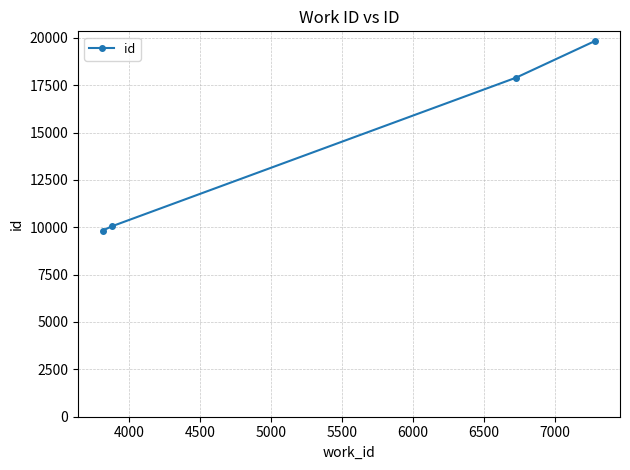

What is the difference between the maximum and minimum values?

10016